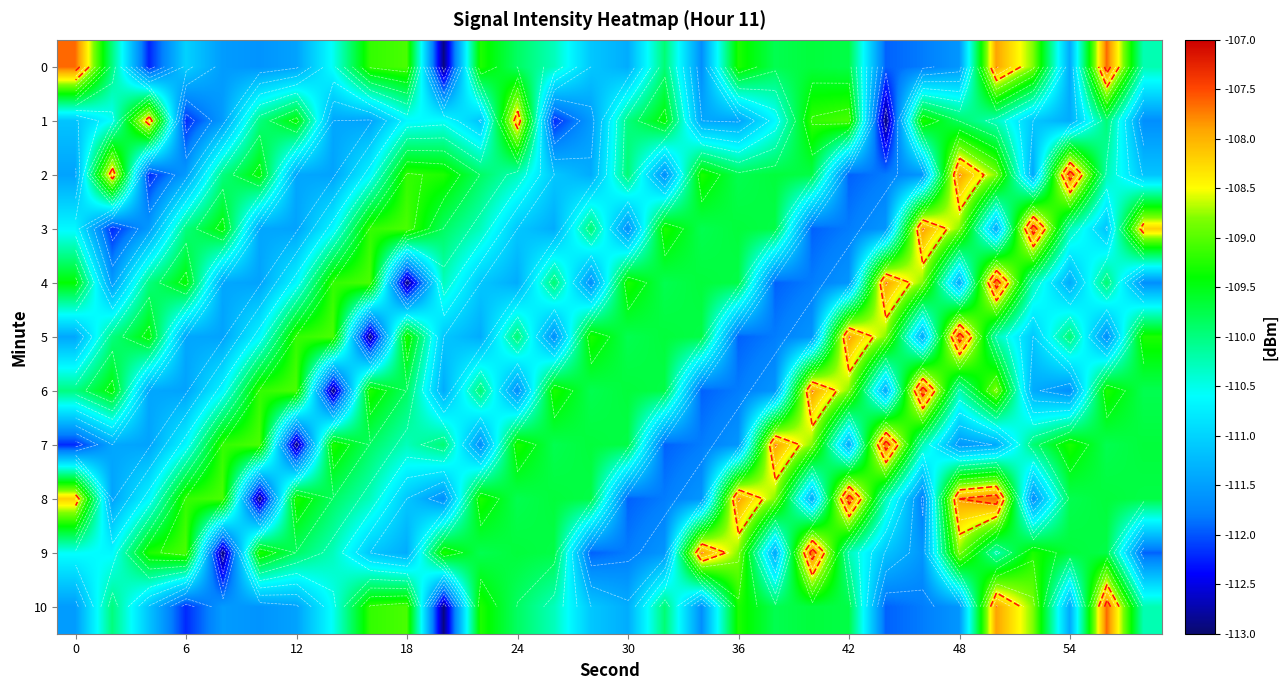

What is the total value across all series at 42?

-1209.8